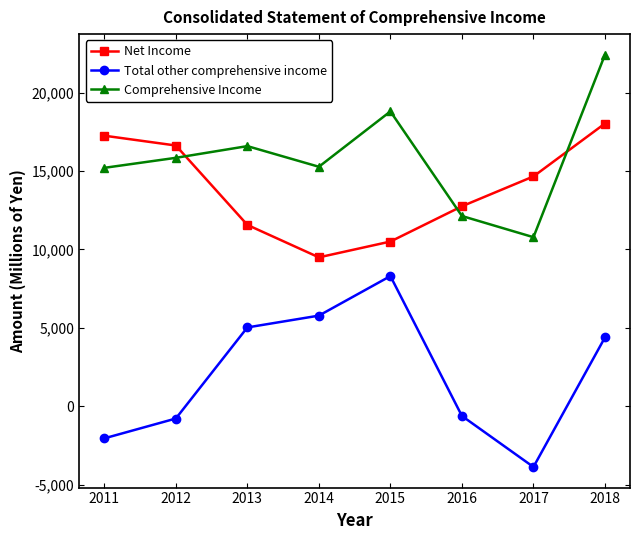

At how many categories does at least one series exceed 17800?

2